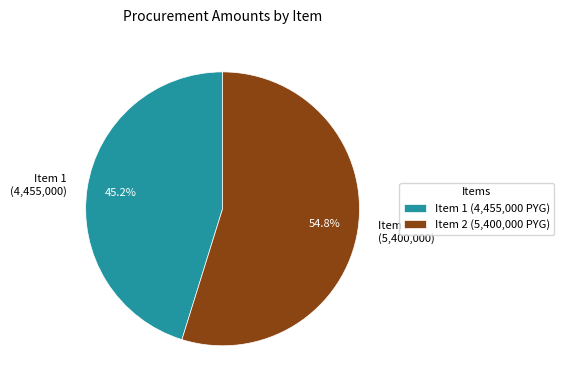

What is the majority slice?

Item 2